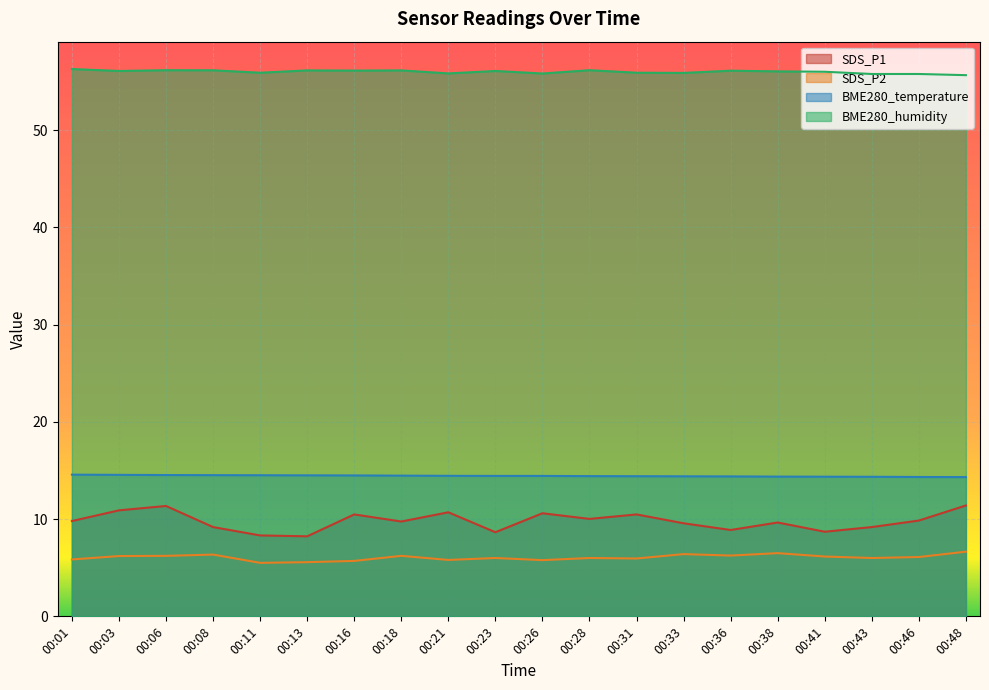

How many lines are shown in the chart?

4